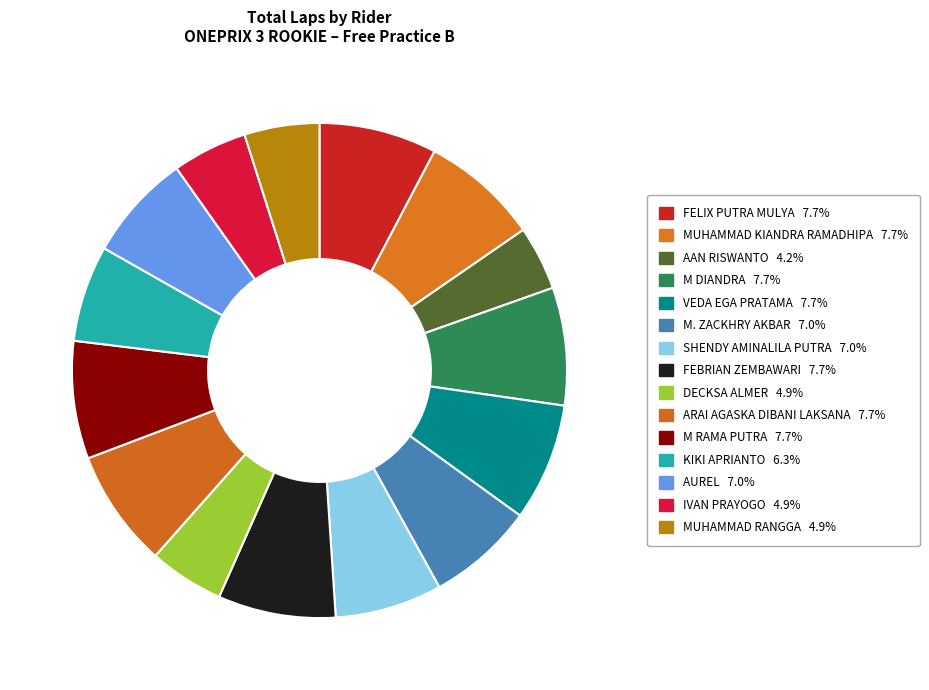

Does any single category account for the majority?

No